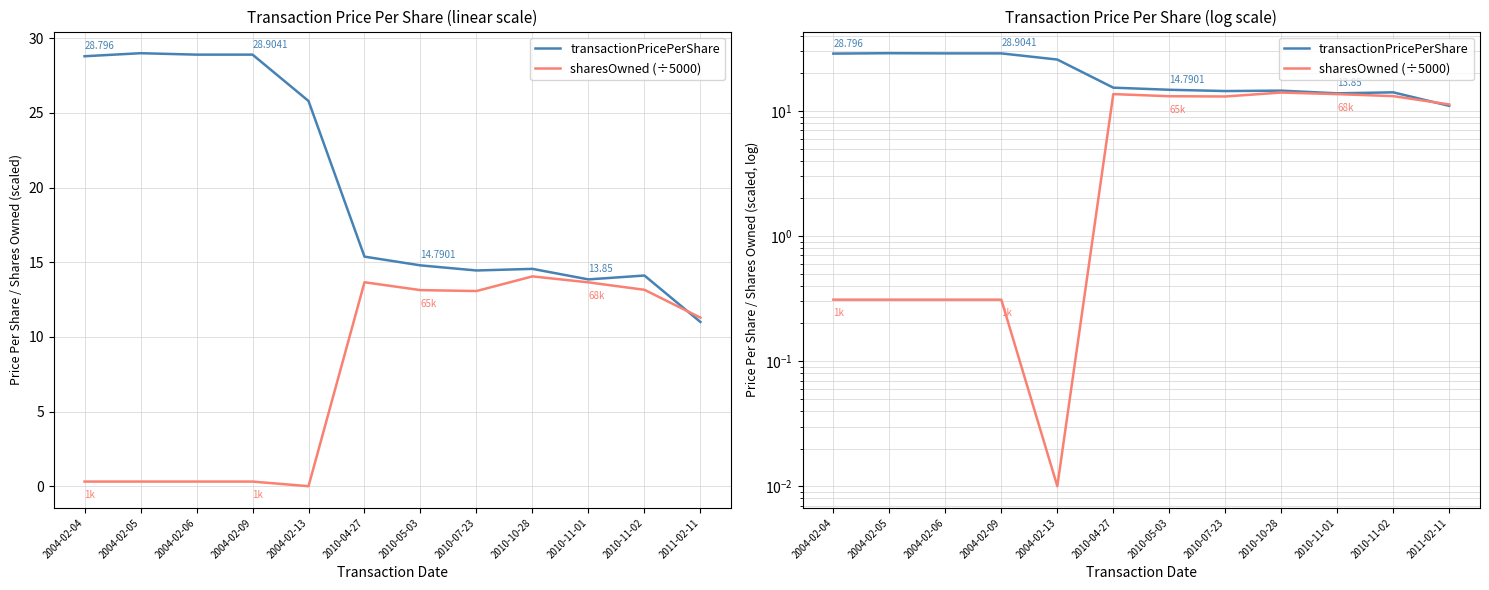

Which series has the widest spread of values?

transactionPricePerShare